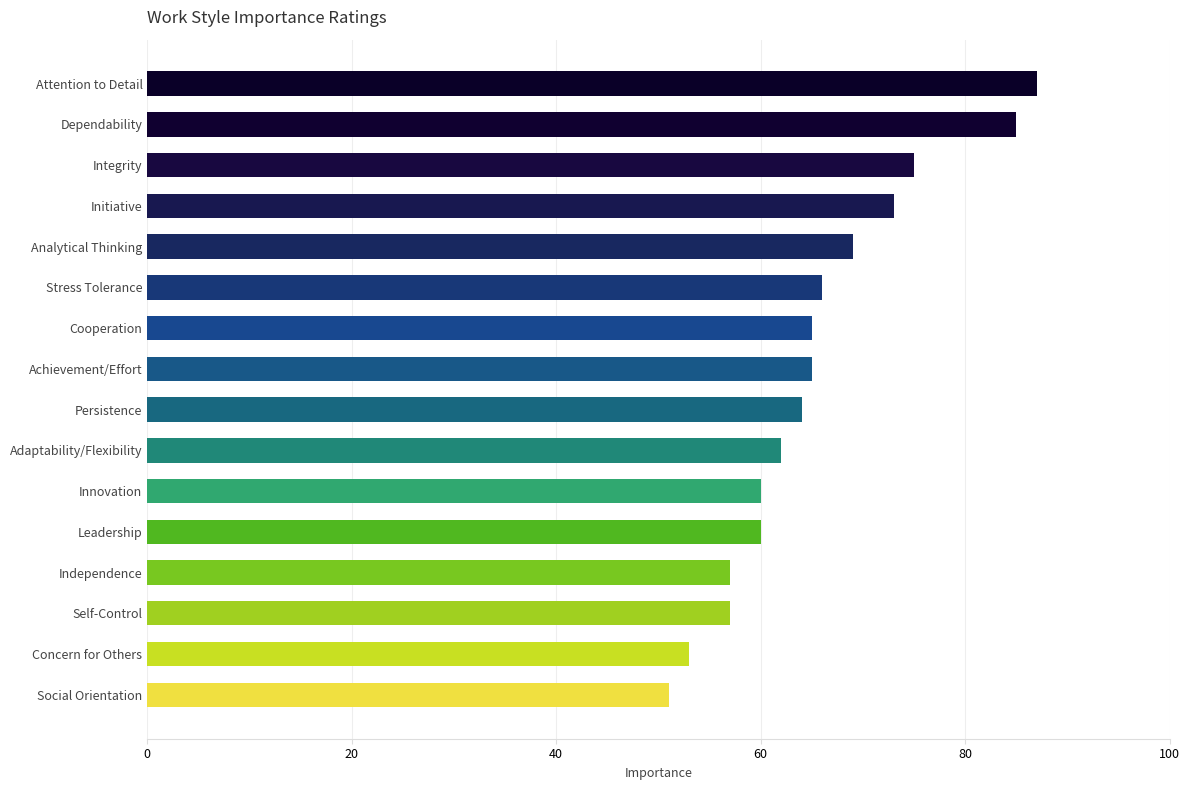

Approximately how many times larger is the value at Achievement/Effort compared to Self-Control?

1.1